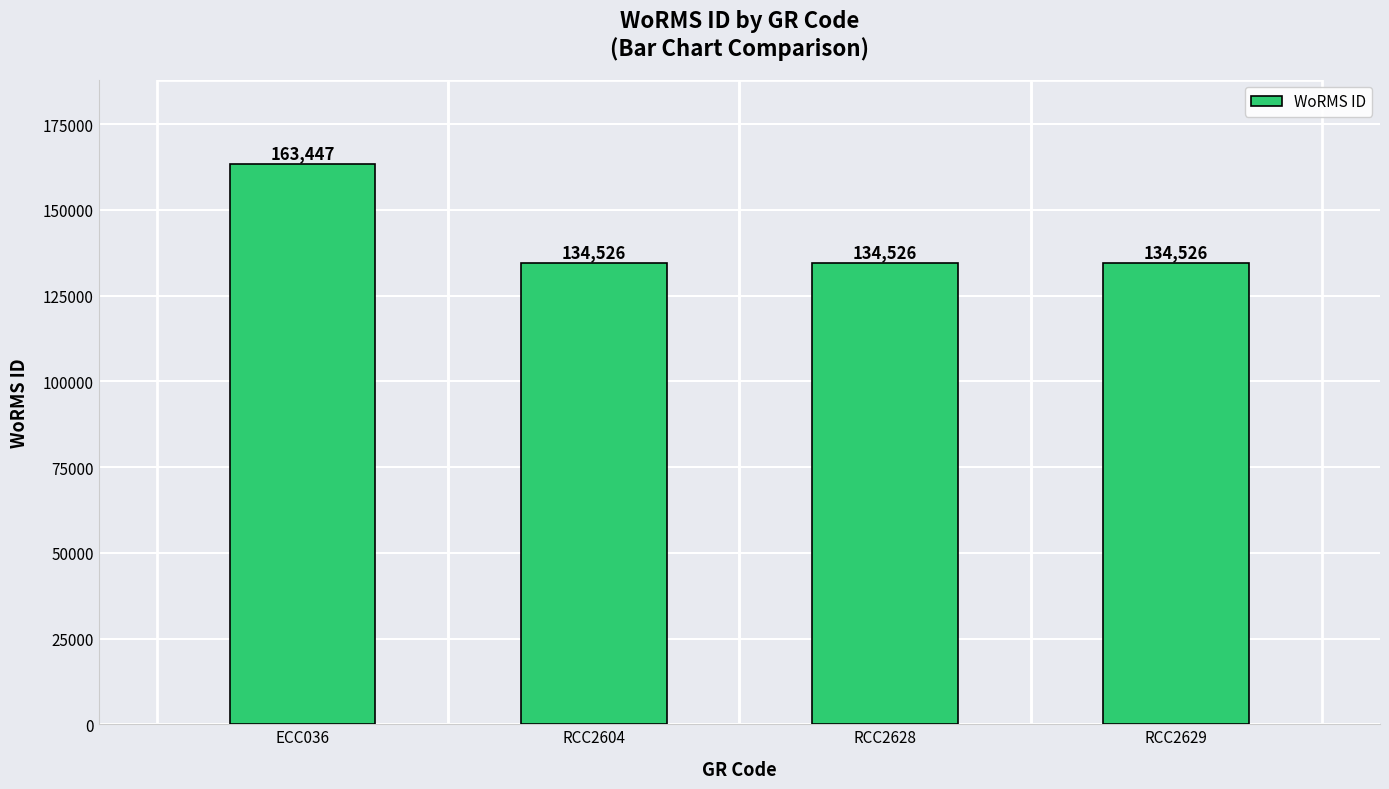

What is the change in value from ECC036 to RCC2629?

-28921